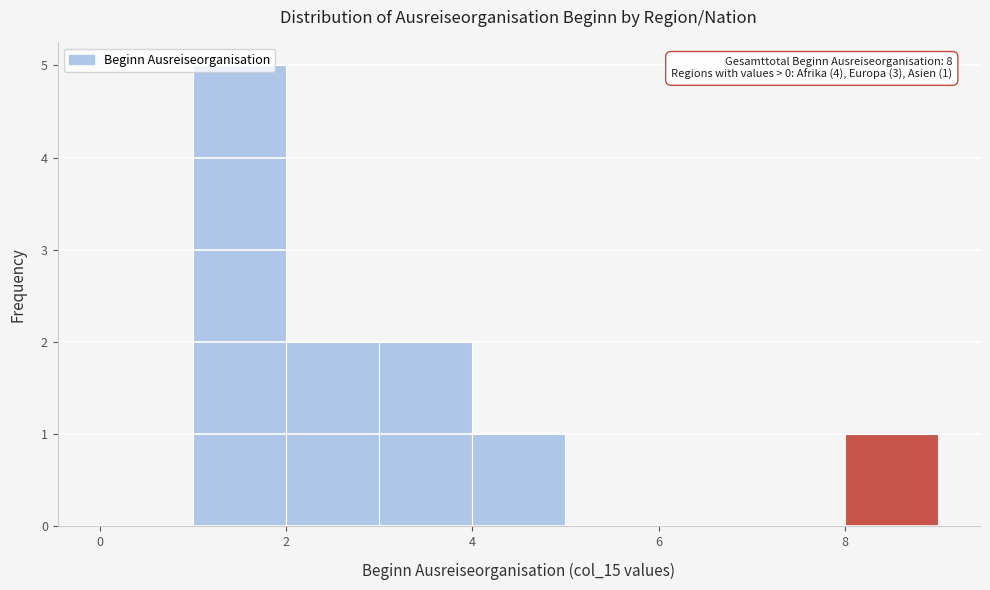

Over which range of the x-axis is the bar tallest?

1 to 2